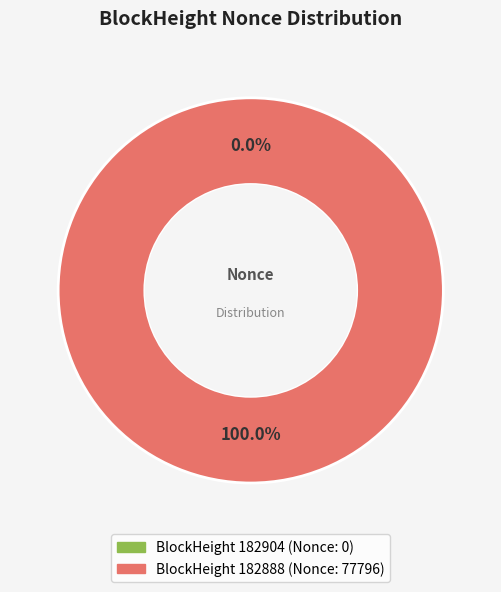

Which slice is the largest?

182888